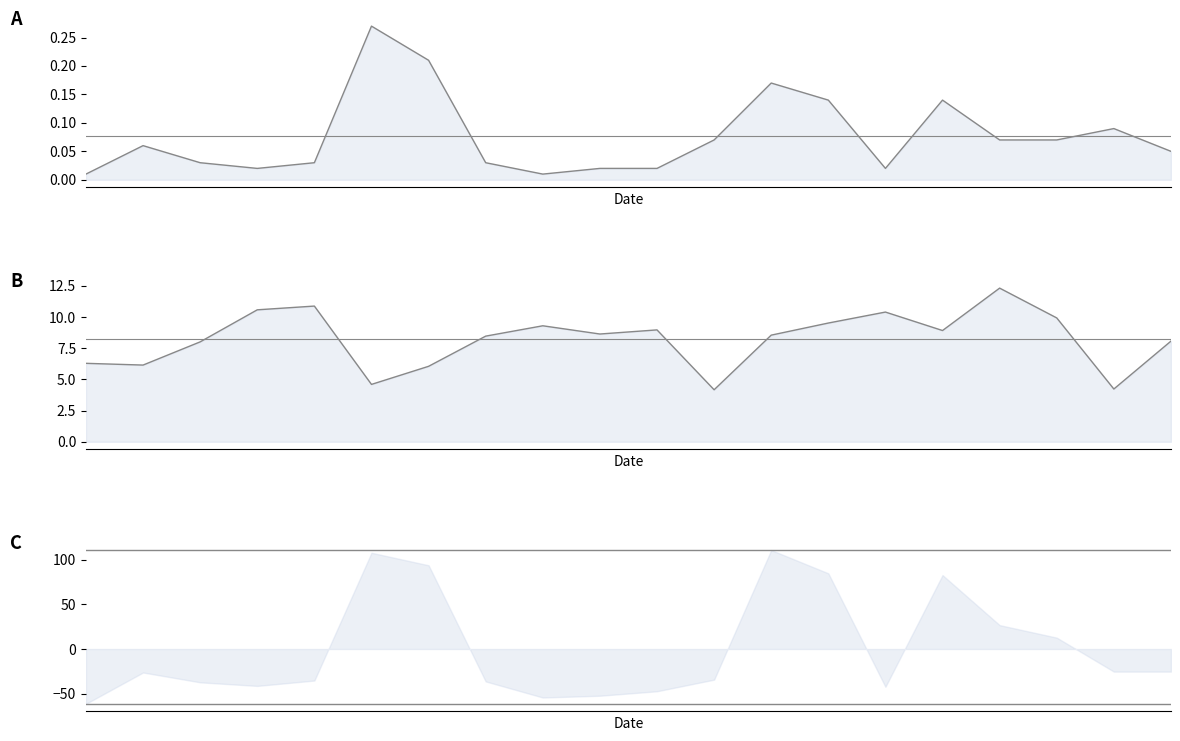

What is the total value across all series at 11?

53.6